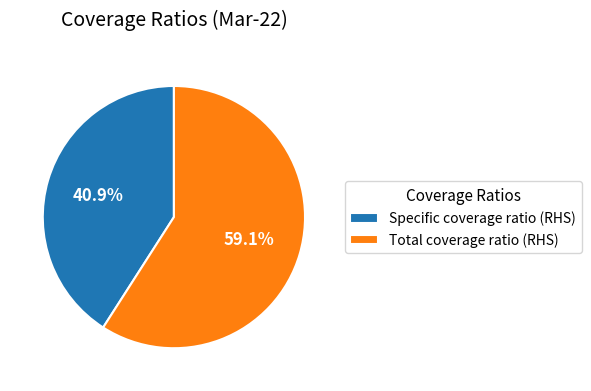

Between Specific coverage ratio (RHS) and Total coverage ratio (RHS), which is larger?

Total coverage ratio (RHS)